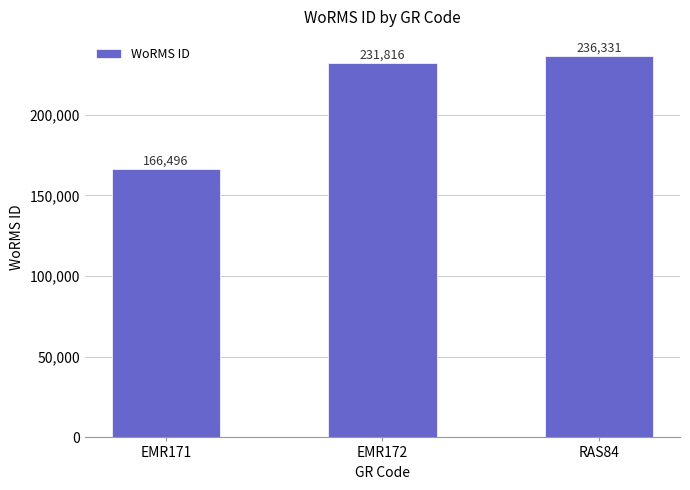

Which label corresponds to the smallest value in the chart?

EMR171